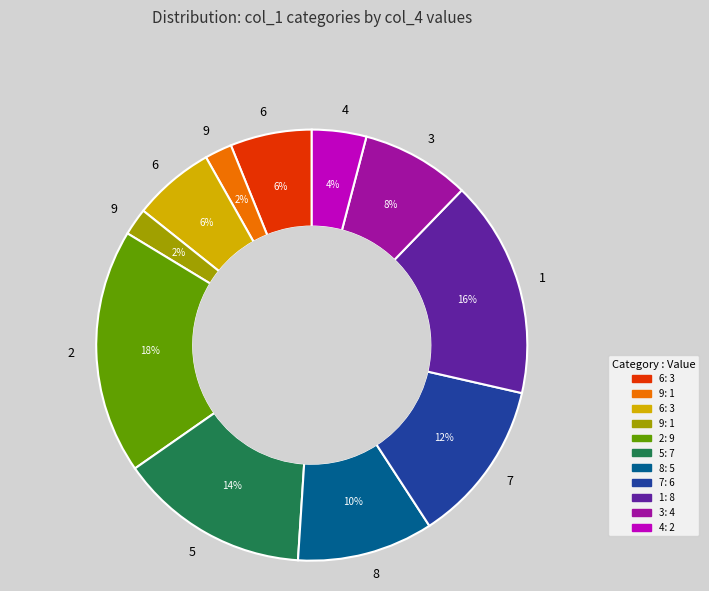

Is there a majority slice in this chart?

No